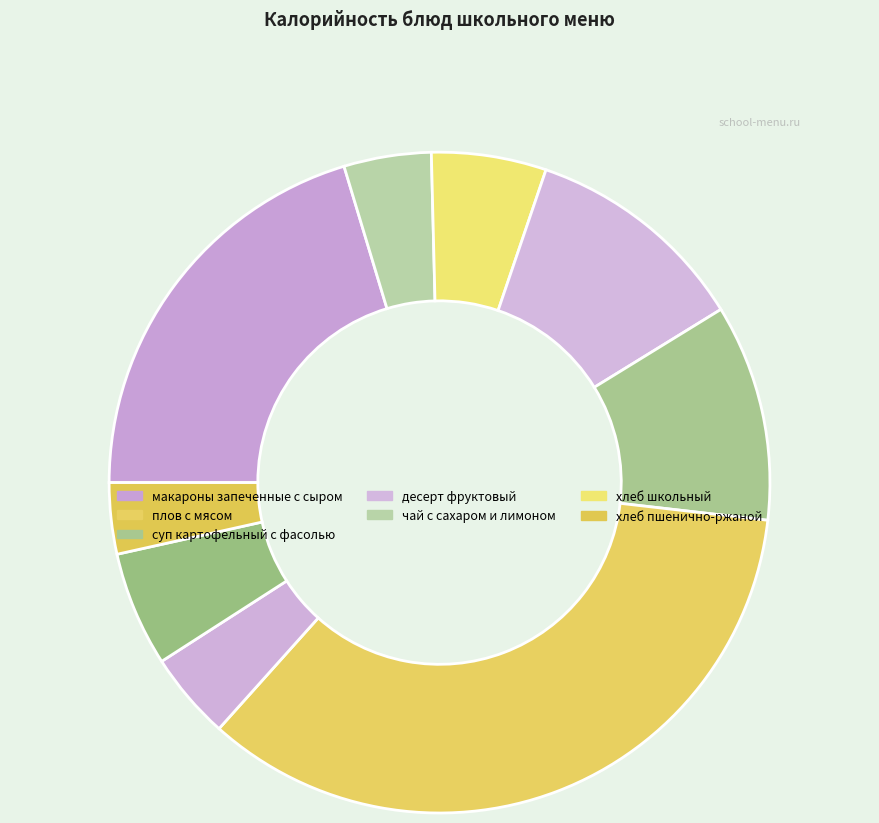

To the nearest percent, what is the difference between the largest and smallest slice percentages?

31%